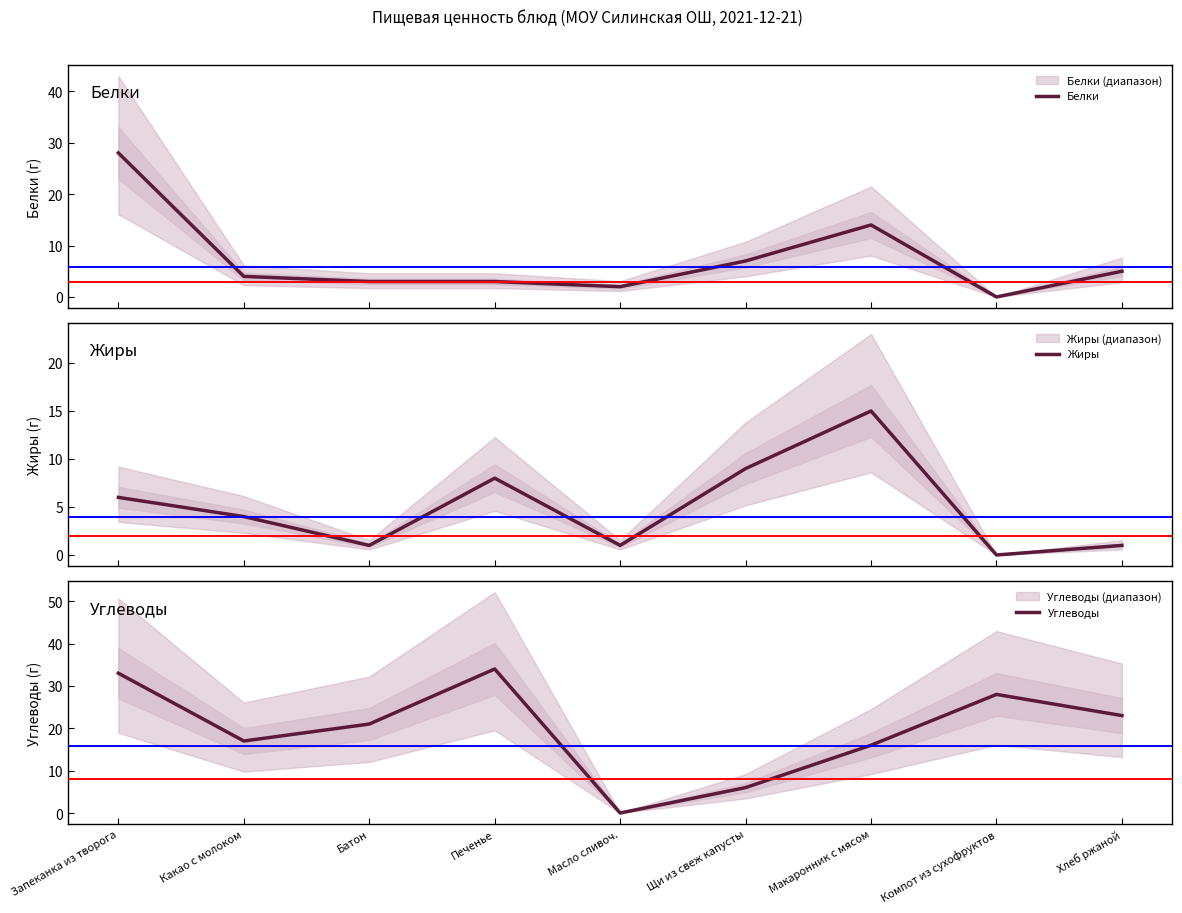

Reading left to right, extract all data points from this chart.

Белки: 28	4	3	3	2	7	14	0	5
Жиры: 6	4	1	8	1	9	15	0	1
Углеводы: 33	17	21	34	0	6	16	28	23